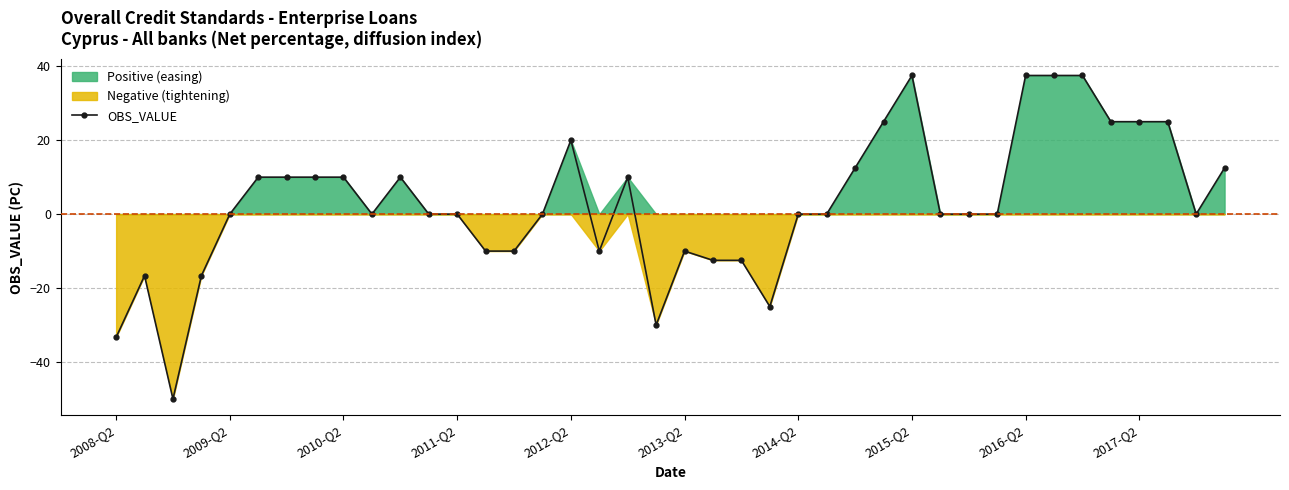

Reading left to right, transcribe all the data shown in this chart.

-33.3	-16.7	-50.0	-16.7	0.0	10.0	10.0	10.0	10.0	0.0	10.0	0.0	0.0	-10.0	-10.0	0.0	20.0	-10.0	10.0	-30.0	-10.0	-12.5	-12.5	-25.0	0.0	0.0	12.5	25.0	37.5	0.0	0.0	0.0	37.5	37.5	37.5	25.0	25.0	25.0	0.0	12.5